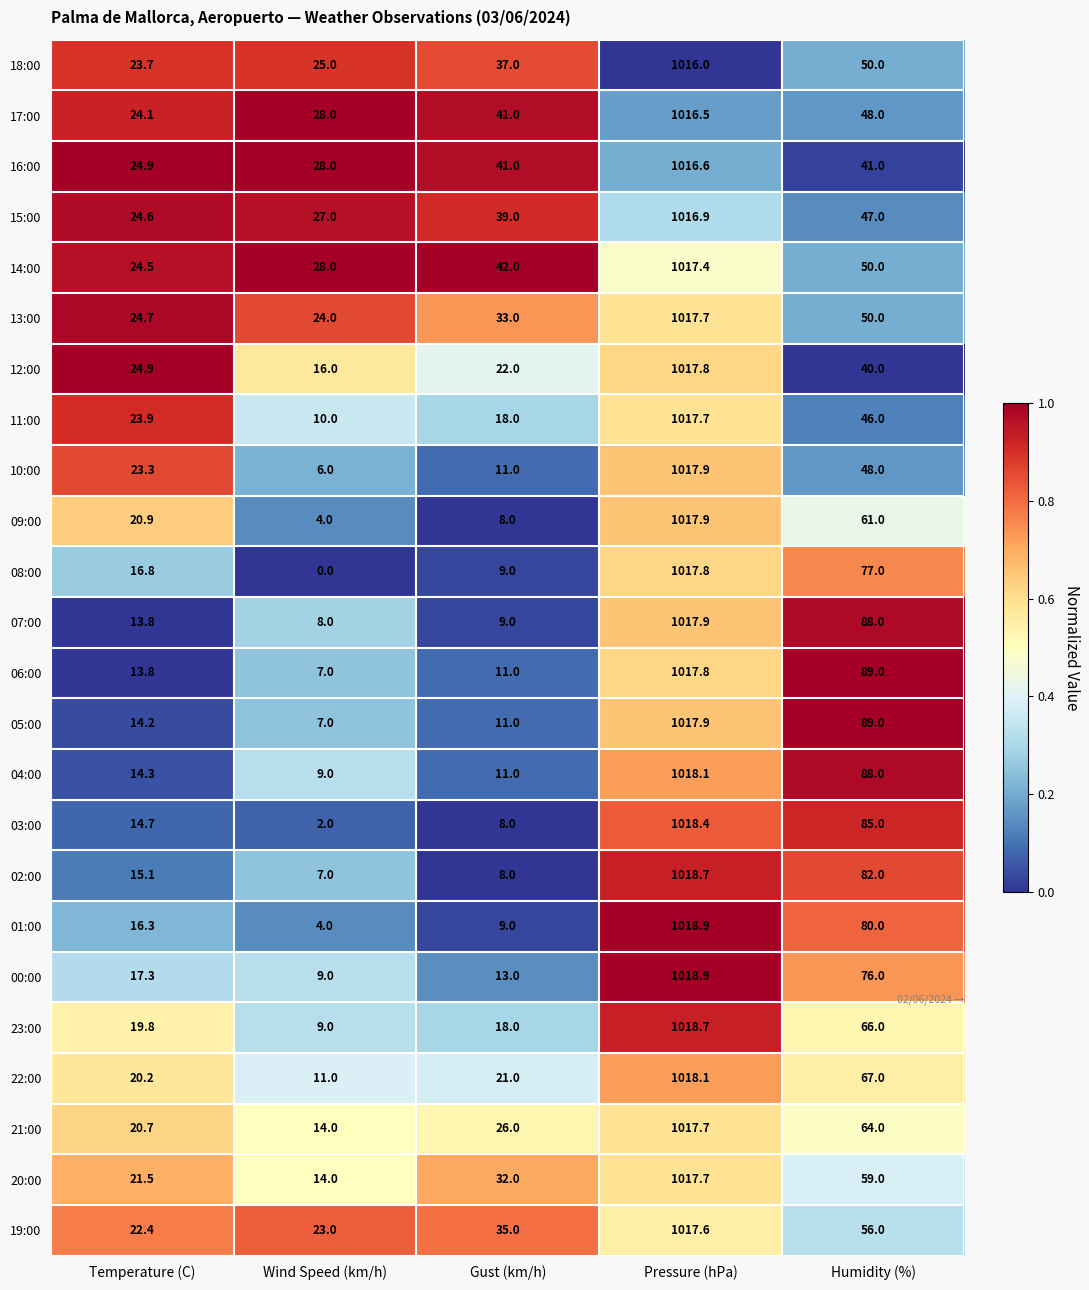

What is the difference between the highest and lowest values at Gust (km/h)?

34.0